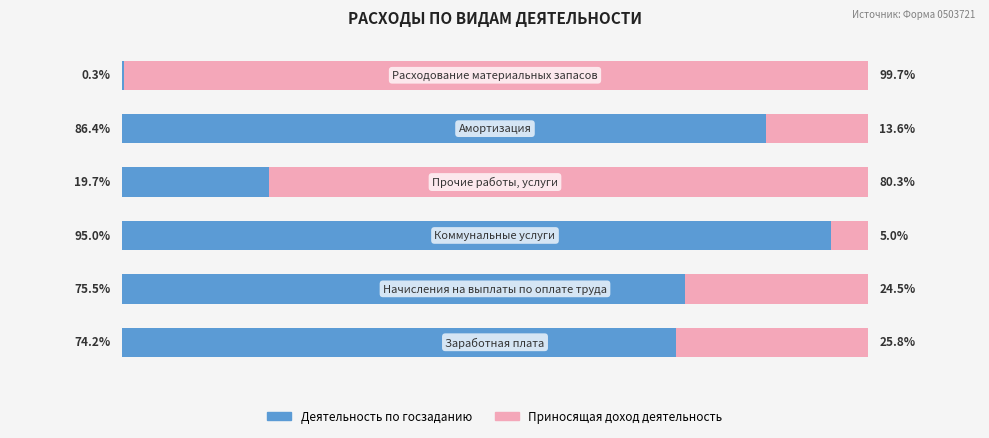

What are all the series names shown in the legend?

Деятельность по госзаданию, Приносящая доход деятельность